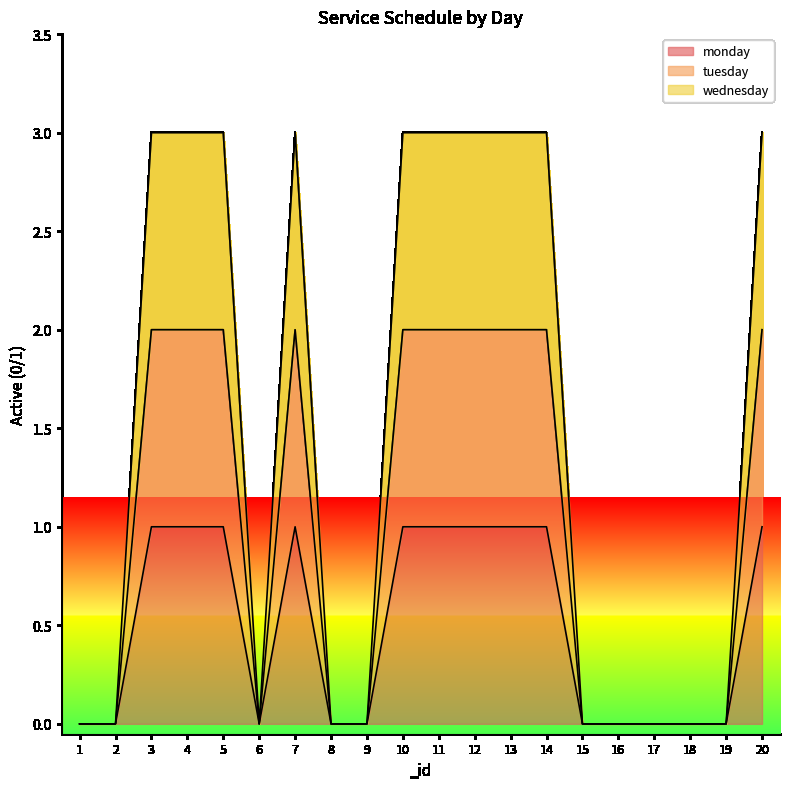

Which label corresponds to the smallest value in the chart?

1